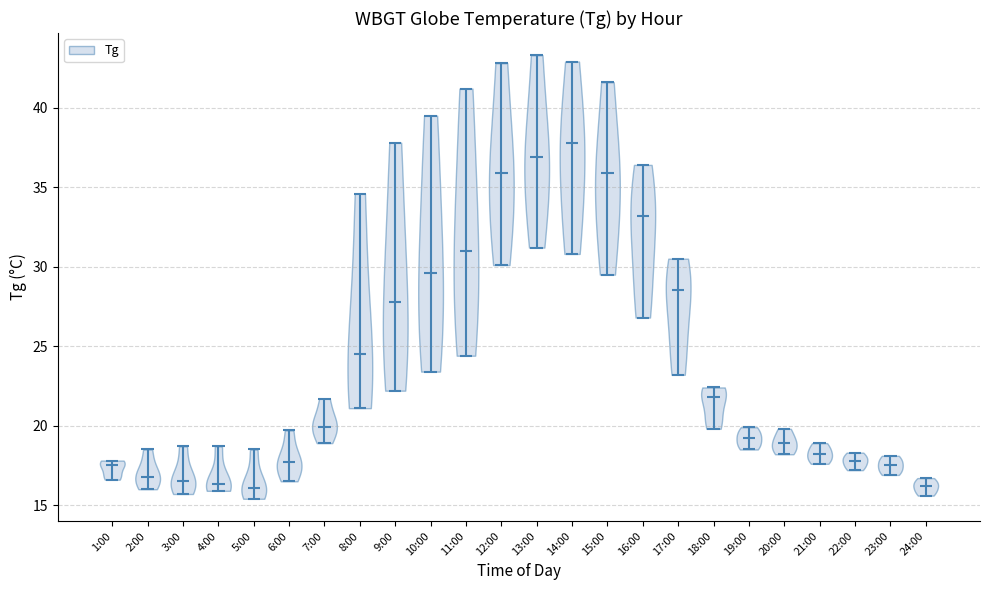

Reading left to right, read every violin against the y-axis: where its median line is, and the lowest and highest points it reaches. The values are not printed on the chart, so give them approximately, as read against the axis.

1:00: median line 17.5, lowest point 16.5, highest point 18.0
2:00: median line 17.0, lowest point 16.0, highest point 18.5
3:00: median line 16.5, lowest point 15.5, highest point 18.5
4:00: median line 16.5, lowest point 16.0, highest point 18.5
5:00: median line 16.0, lowest point 15.5, highest point 18.5
6:00: median line 17.5, lowest point 16.5, highest point 19.5
7:00: median line 20.0, lowest point 19.0, highest point 21.5
8:00: median line 24.5, lowest point 21.0, highest point 34.5
9:00: median line 28.0, lowest point 22.0, highest point 38.0
10:00: median line 29.5, lowest point 23.5, highest point 39.5
11:00: median line 31.0, lowest point 24.5, highest point 41.0
12:00: median line 36.0, lowest point 30.0, highest point 43.0
13:00: median line 37.0, lowest point 31.0, highest point 43.5
14:00: median line 38.0, lowest point 31.0, highest point 43.0
15:00: median line 36.0, lowest point 29.5, highest point 41.5
16:00: median line 33.0, lowest point 27.0, highest point 36.5
17:00: median line 28.5, lowest point 23.0, highest point 30.5
18:00: median line 22.0, lowest point 20.0, highest point 22.5
19:00: median line 19.0, lowest point 18.5, highest point 20.0
20:00: median line 19.0, lowest point 18.0, highest point 20.0
21:00: median line 18.0, lowest point 17.5, highest point 19.0
22:00: median line 18.0, lowest point 17.0, highest point 18.5
23:00: median line 17.5, lowest point 17.0, highest point 18.0
24:00: median line 16.0, lowest point 15.5, highest point 16.5